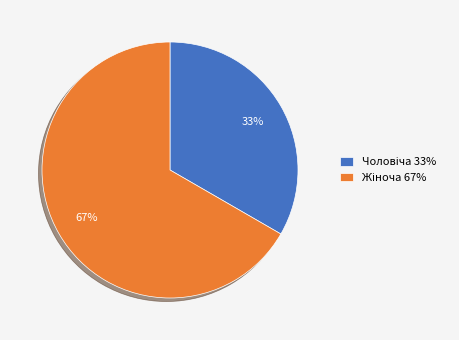

Is there a majority slice in this chart?

Yes